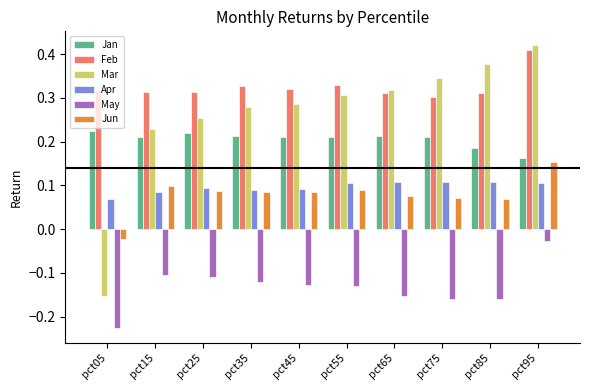

True or false: Mar has a value of 0.4 at pct45.

False